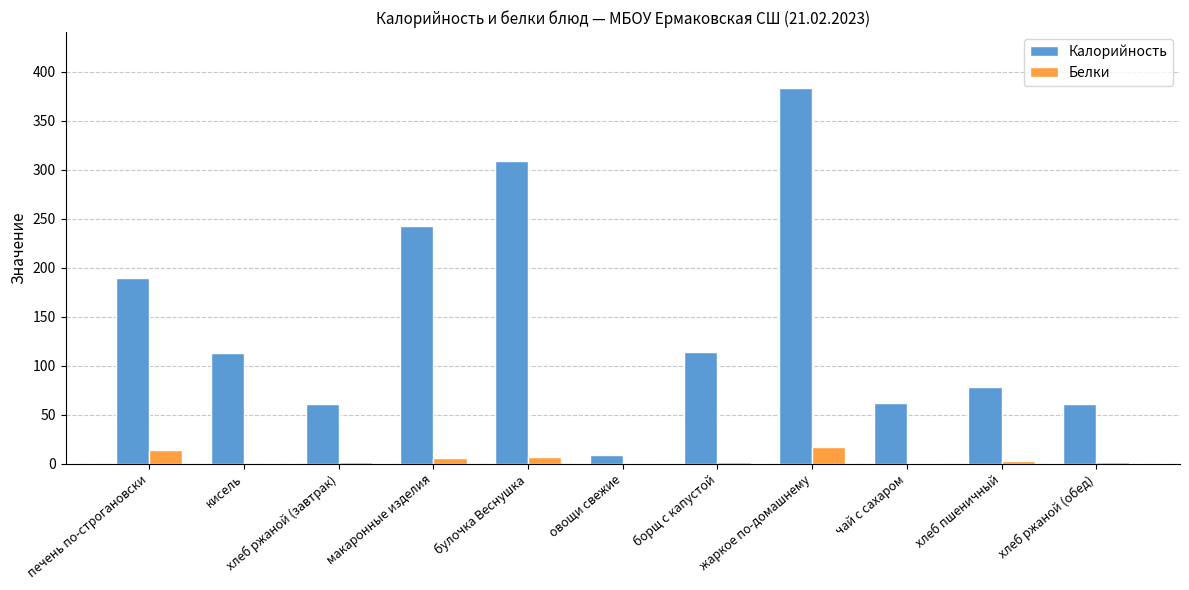

Which series has the largest total across all categories?

Калорийность